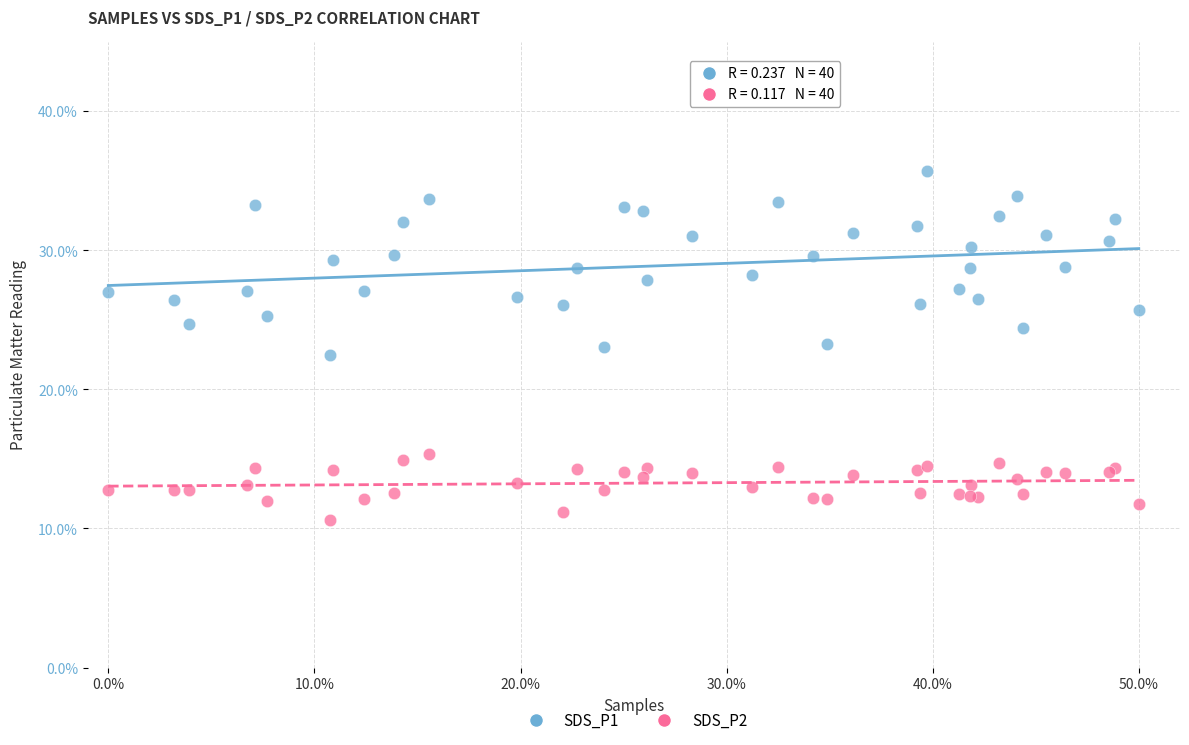

Which series reaches the minimum Y coordinate?

SDS_P2